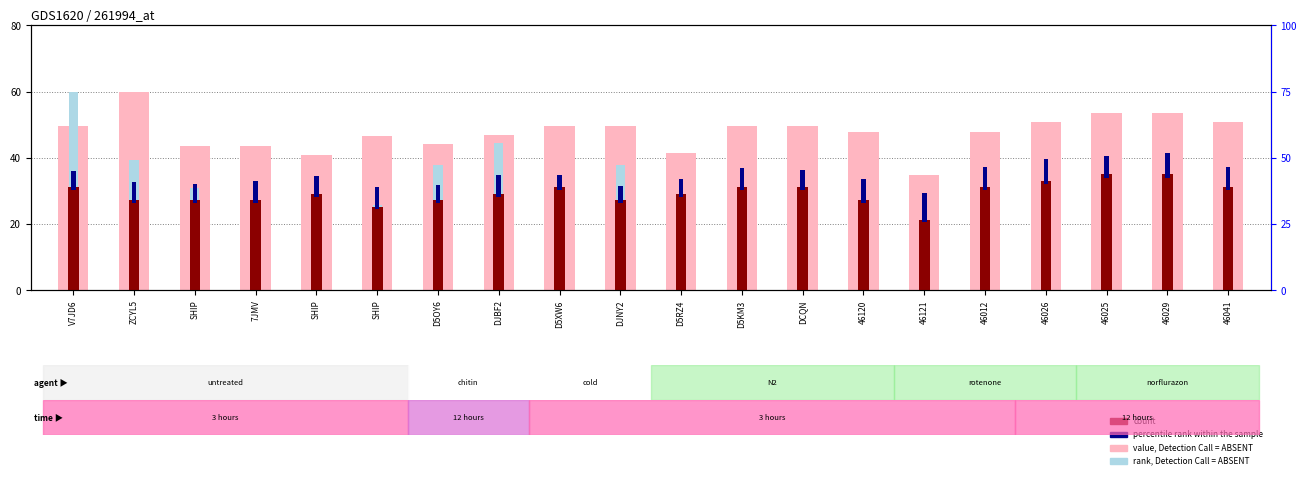

The value, Detection Call = ABSENT series shows 50.7 at 46026. True or false?

True